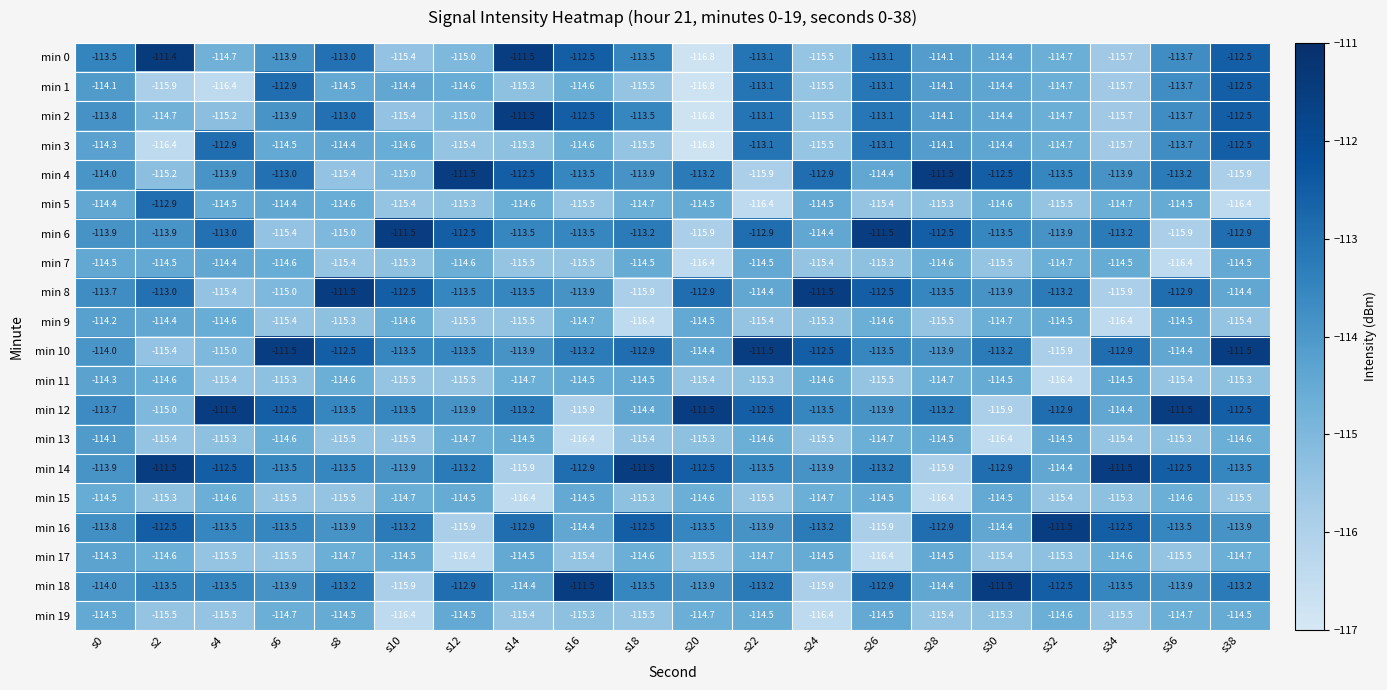

Count the min 11 values in the range -115 to -114.

10